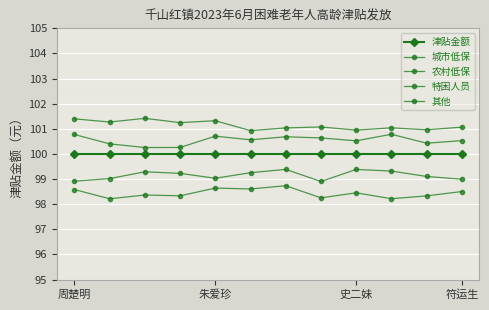

True or false: 特困人员 and 其他 cross at least once.

False